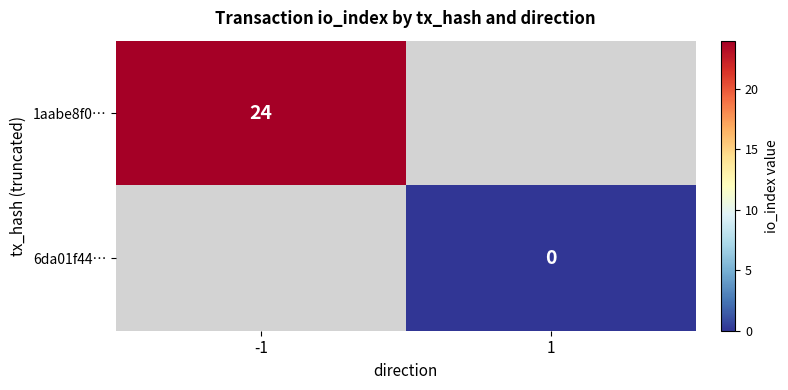

The 1aabe8f0… series shows 32.1 at -1. True or false?

False